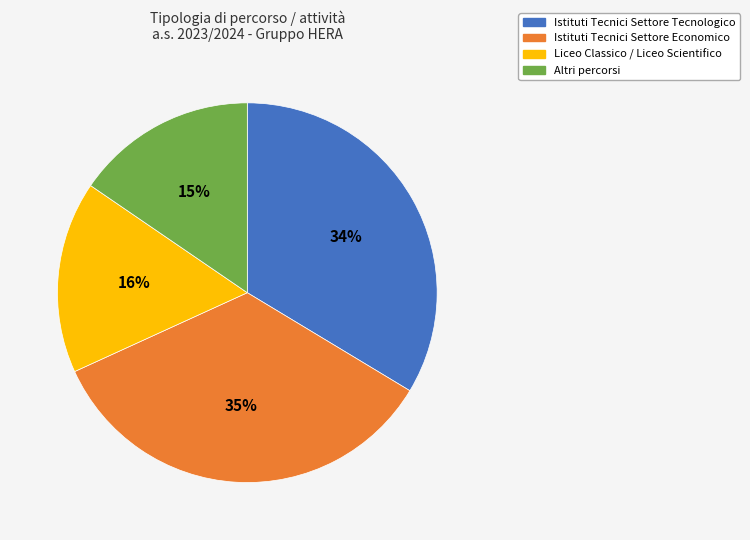

What is the ratio of the value at Altri percorsi to the value at Liceo Classico / Liceo Scientifico?

0.9